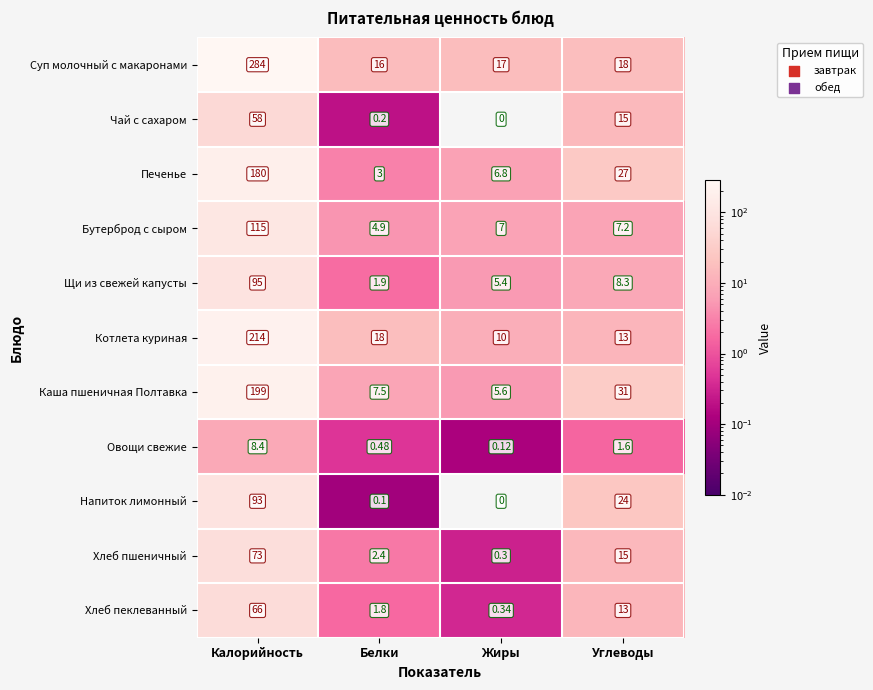

Which series has the largest range (max minus min)?

Суп молочный с макаронами